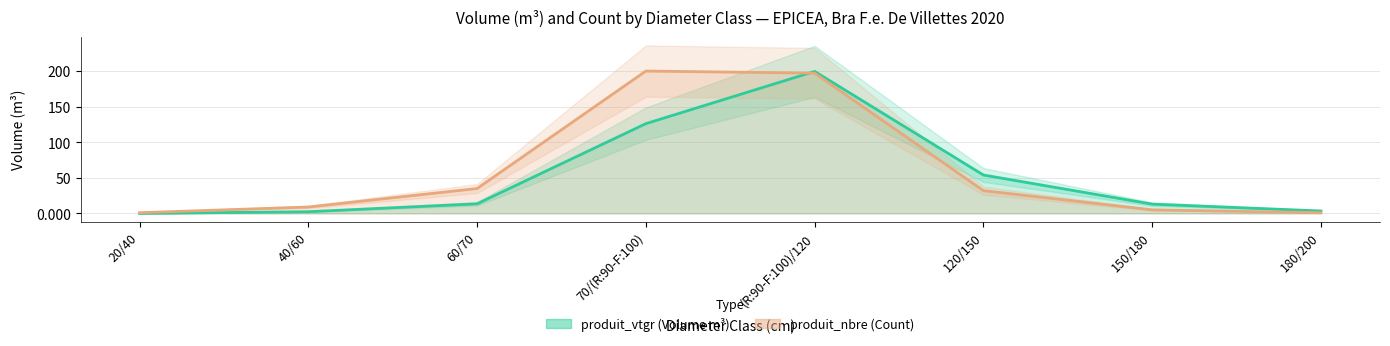

Does the chart have visible grid lines?

Yes